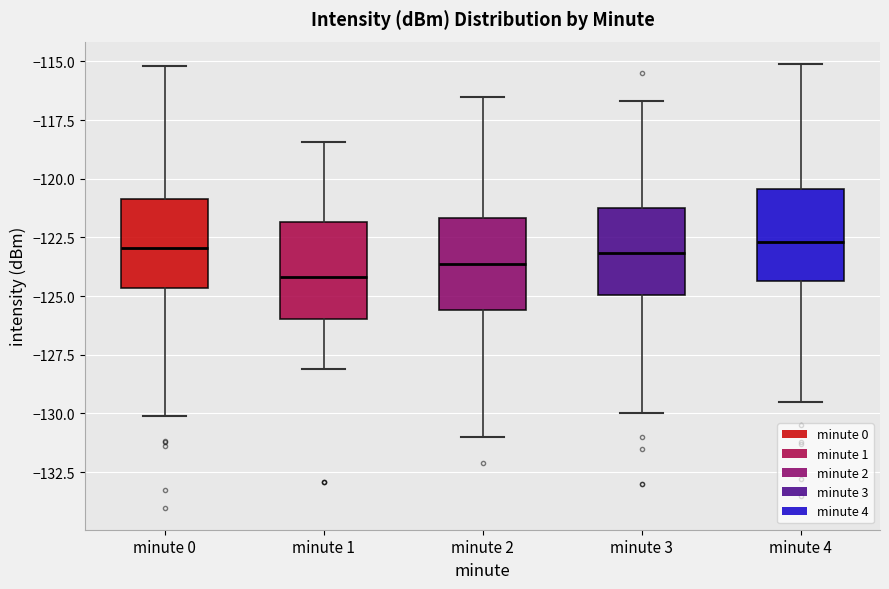

Where is the lower edge of the box for minute 2 on the y-axis? The values are not printed on the chart, so give them approximately, as read against the axis.

-125.5